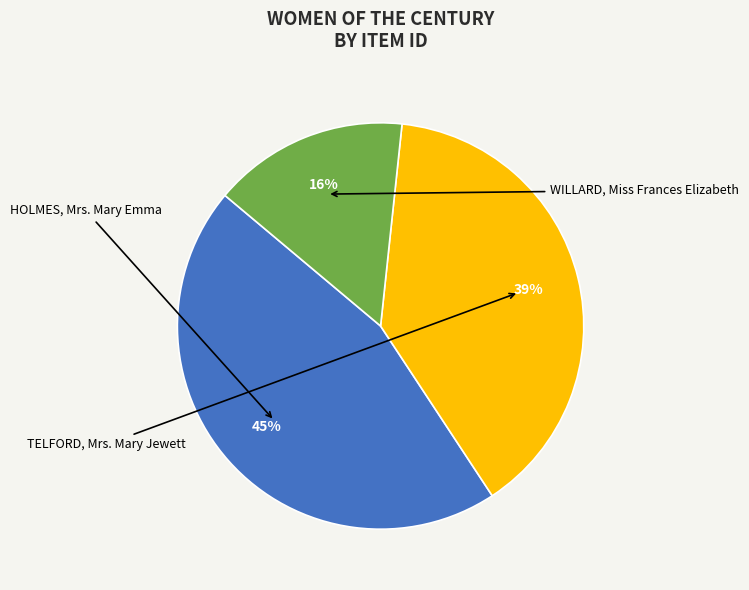

What percentage do TELFORD, Mrs. Mary Jewett and WILLARD, Miss Frances Elizabeth together represent?

54.6%